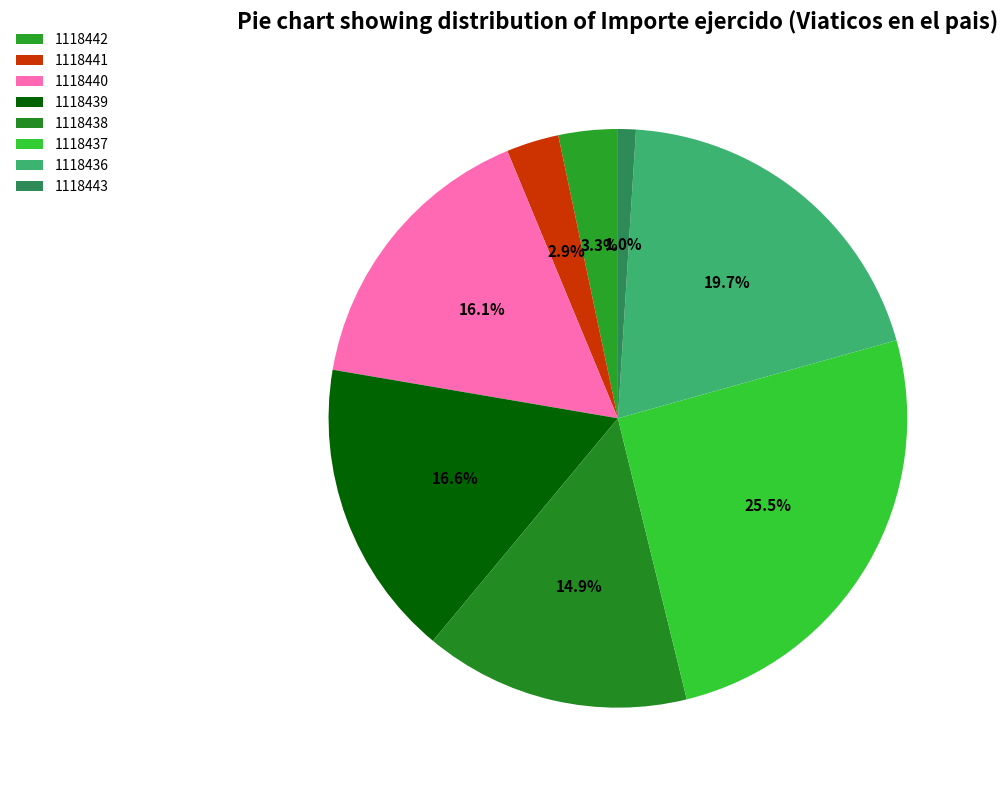

Rank the categories by value from highest to lowest.

1118437, 1118436, 1118439, 1118440, 1118438, 1118442, 1118441, 1118443